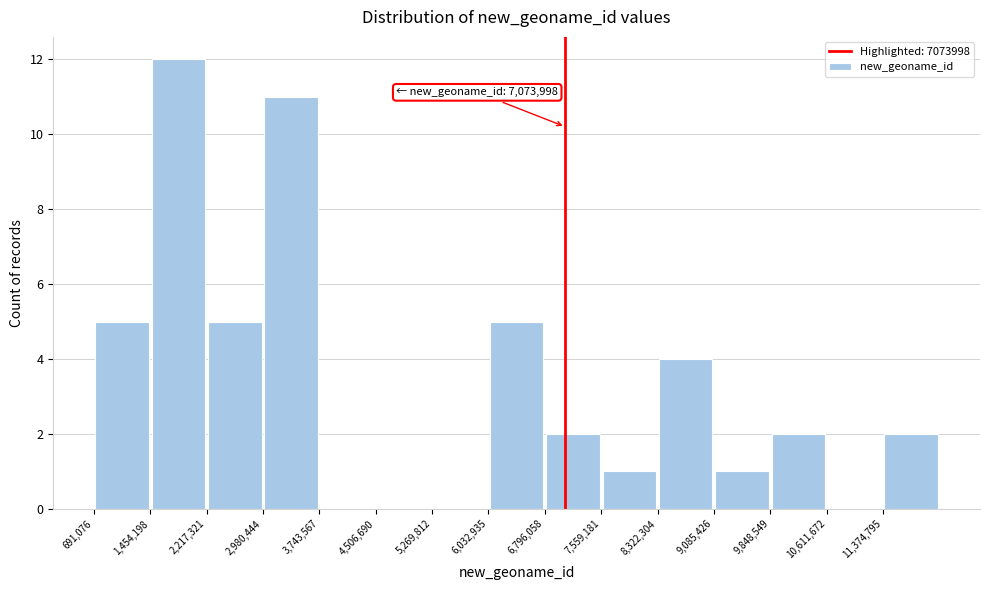

Which range on the x-axis has the tallest bar?

1500000 to 2200000